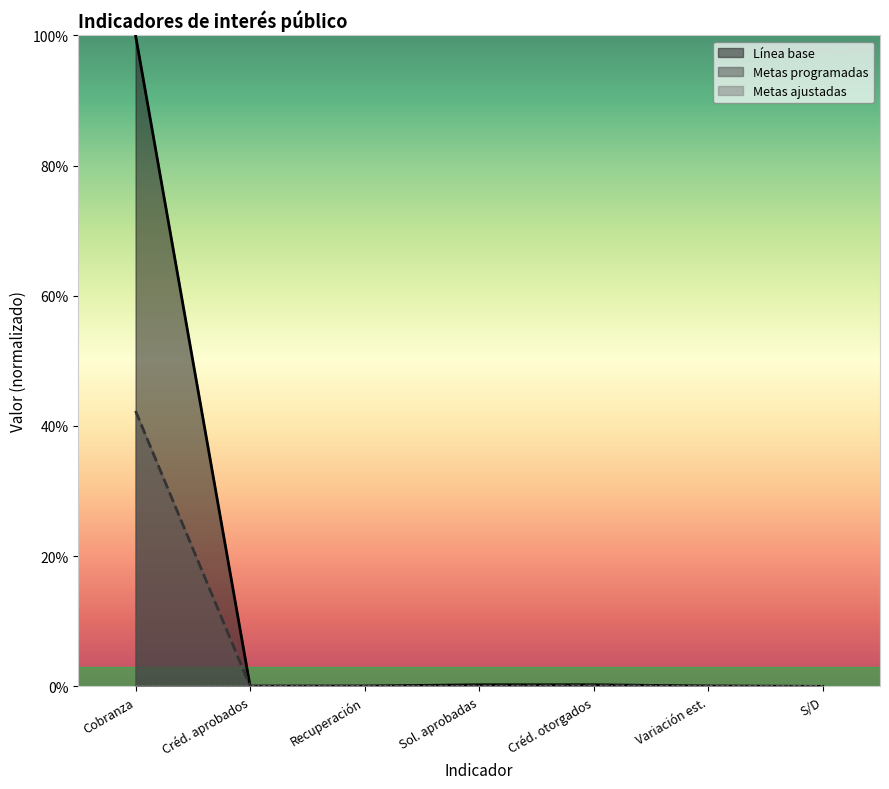

In Línea base, how many points are lower than both neighbors (excluding endpoints)?

1